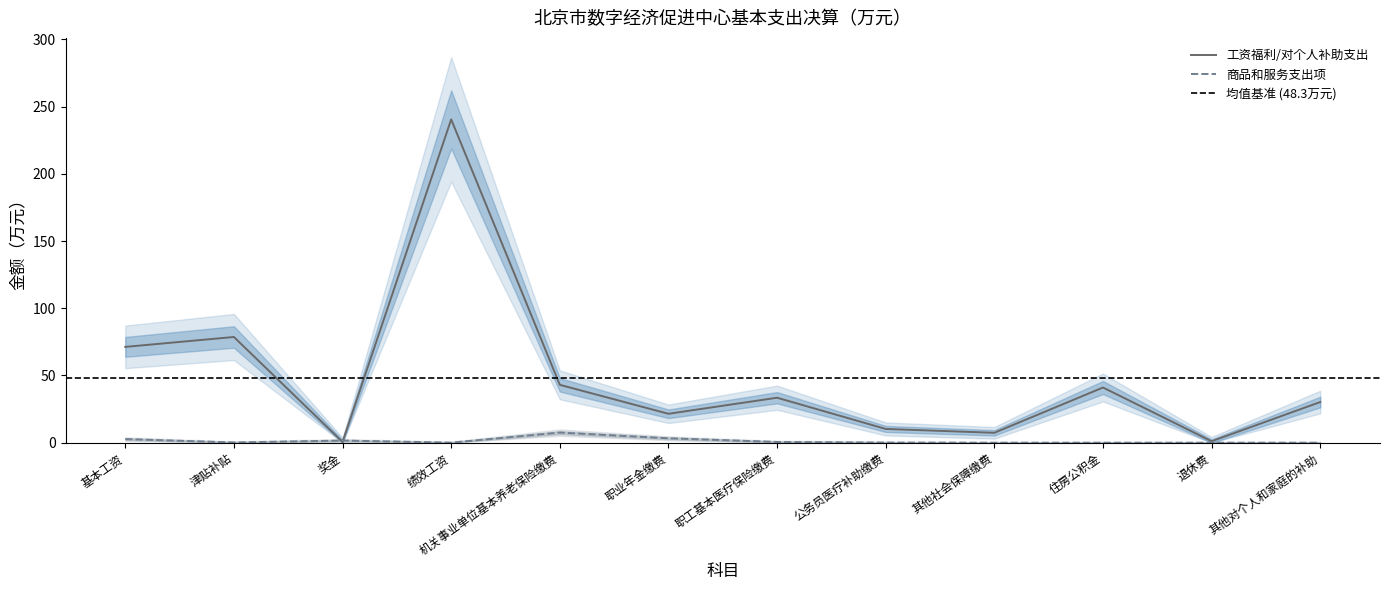

Rank the series at 绩效工资 from highest to lowest value.

工资福利/对个人补助支出, 商品和服务支出项